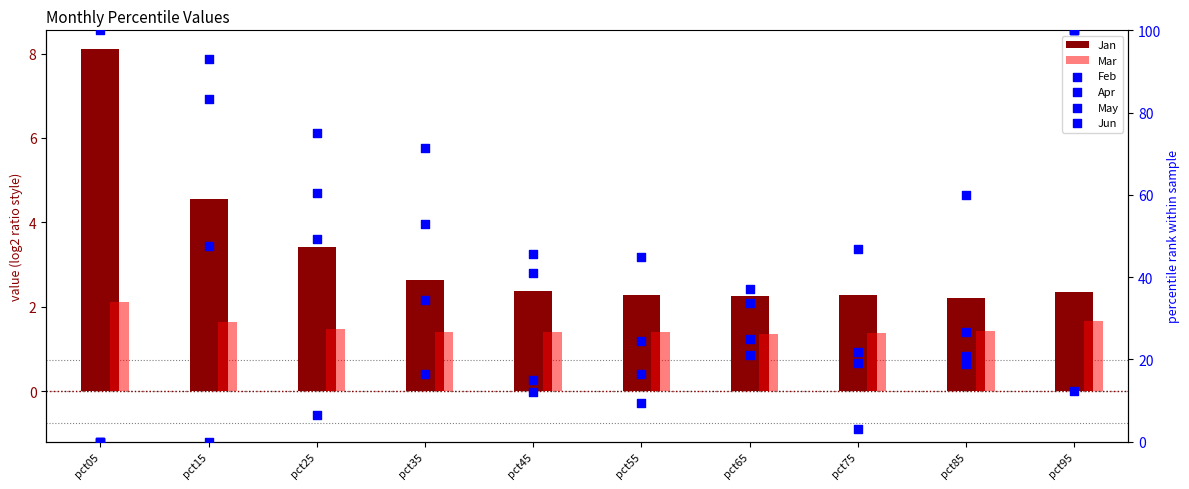

Which series has the largest Y range (max minus min)?

Feb